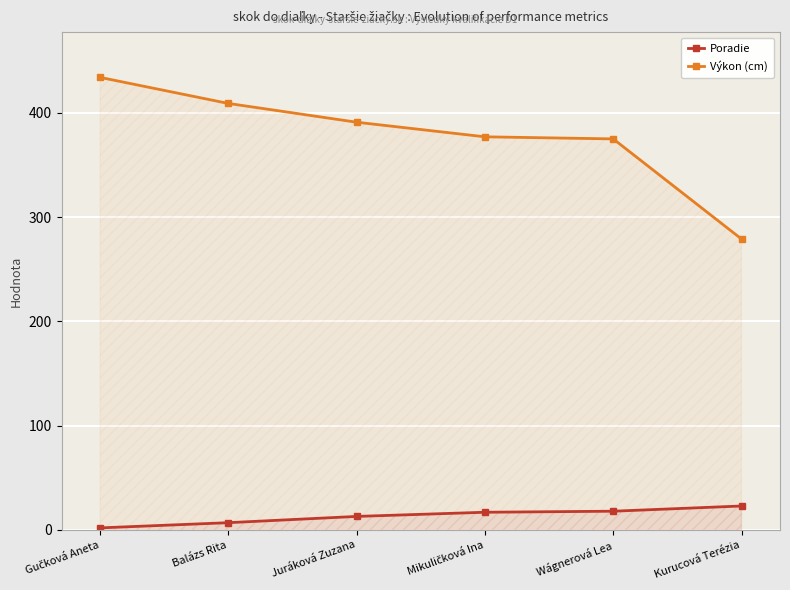

The Poradie series shows 2 at Gučková Aneta. True or false?

True